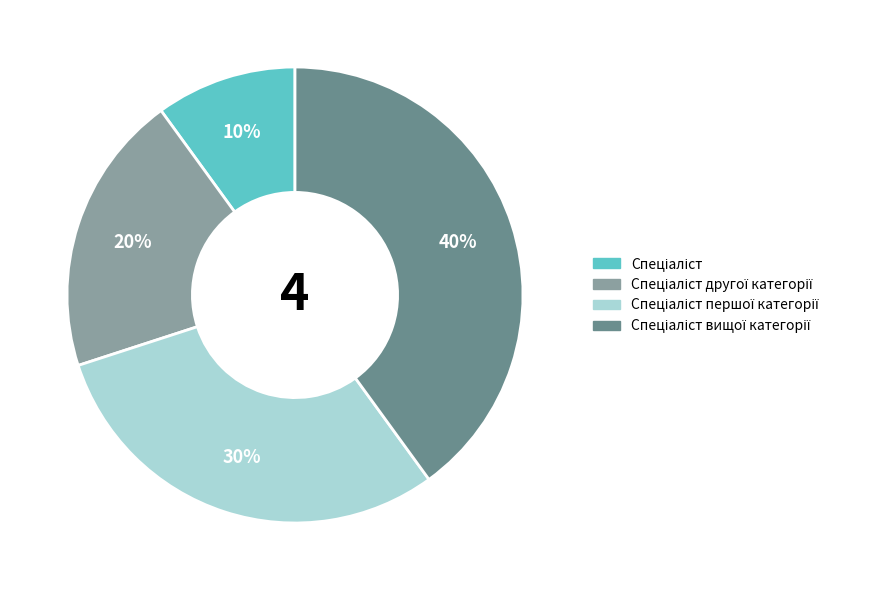

To the nearest percent, what is the difference between the largest and smallest slice percentages?

30%